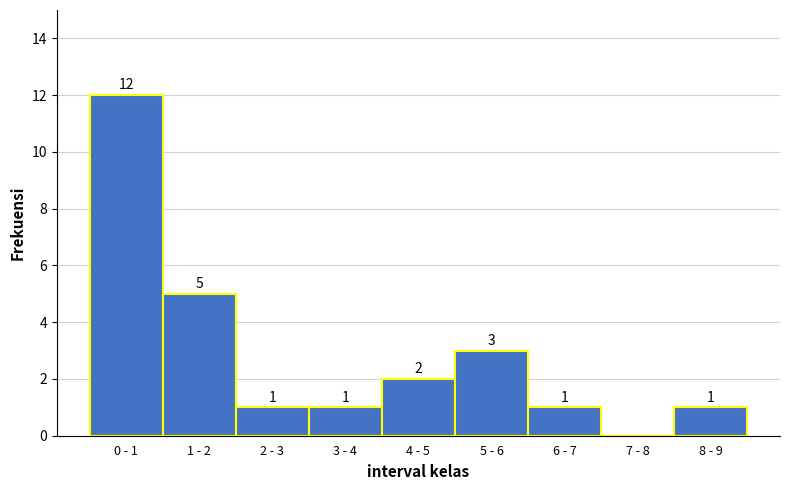

Reading right to left, what are all the values shown in this chart?

8 - 9=1	7 - 8=0	6 - 7=1	5 - 6=3	4 - 5=2	3 - 4=1	2 - 3=1	1 - 2=5	0 - 1=12